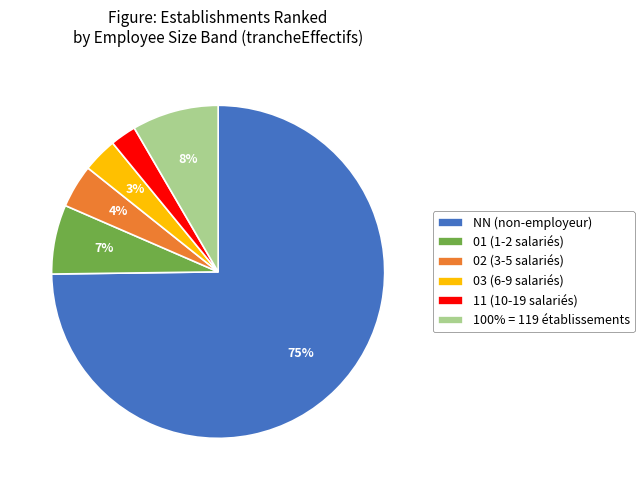

Count the number of slices in the pie.

6